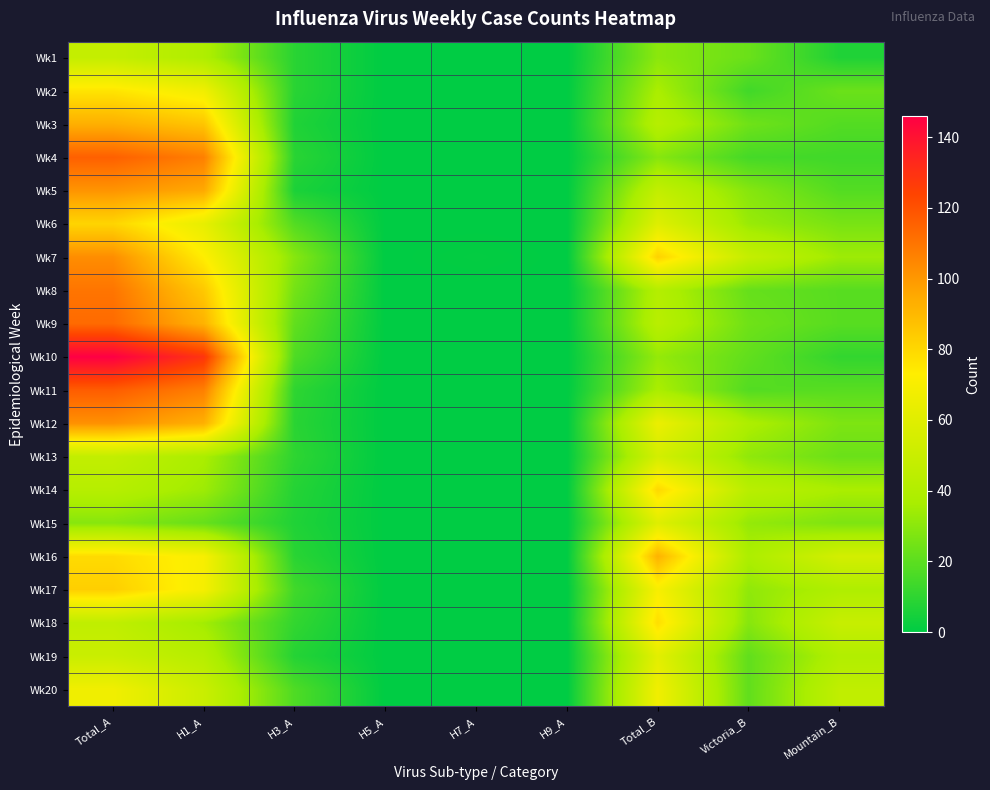

Which category has the lowest value across all series?

H5_A